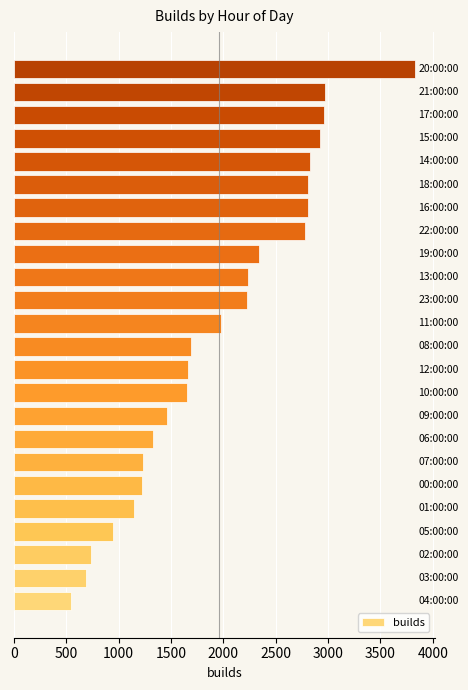

What is the maximum value shown in the chart?

3830